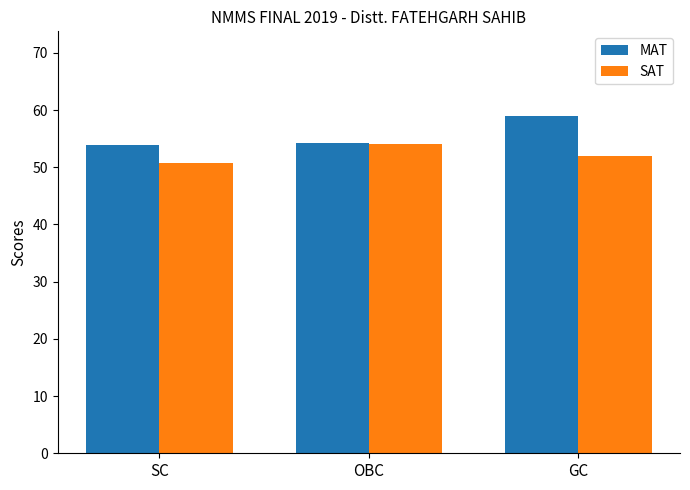

True or false: MAT has a value of 59.0 at GC.

True